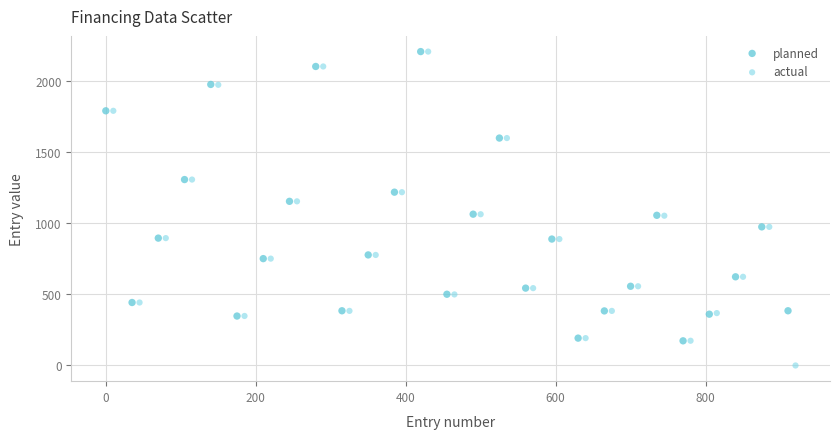

Which series has the largest Y range (max minus min)?

actual